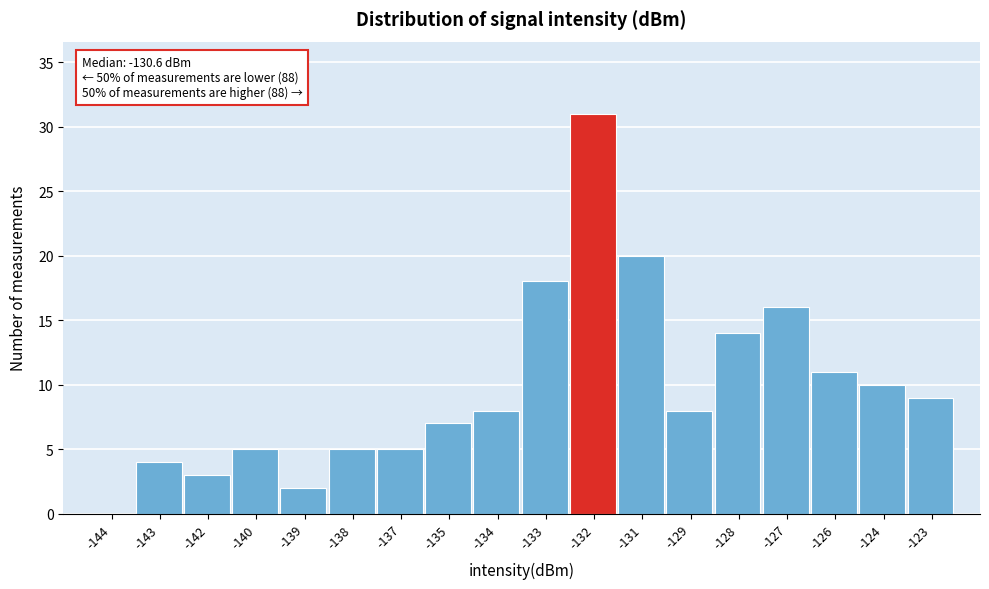

Reading left to right, list all the values displayed in this chart.

-144=0	-143=4	-142=3	-140=5	-139=2	-138=5	-137=5	-135=7	-134=8	-133=18	-132=31	-131=20	-129=8	-128=14	-127=16	-126=11	-124=10	-123=9